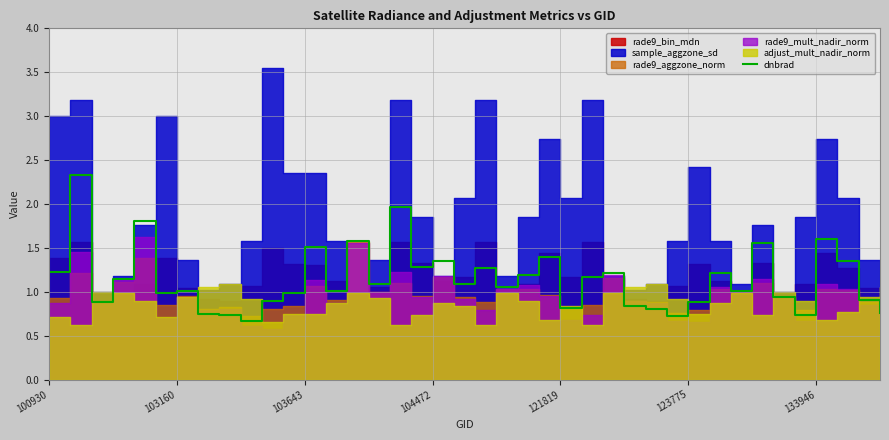

Reading right to left, transcribe all the data shown in this chart.

0.8	0.9	1.4	1.6	0.7	0.9	1.6	1.0	1.2	0.9	0.7	0.8	0.8	1.2	1.2	0.8	1.4	1.2	1.1	1.3	1.1	1.3	1.3	2.0	1.1	1.6	1.0	1.5	1.0	0.9	0.7	0.7	0.8	1.0	1.0	1.8	1.1	0.9	2.3	1.2